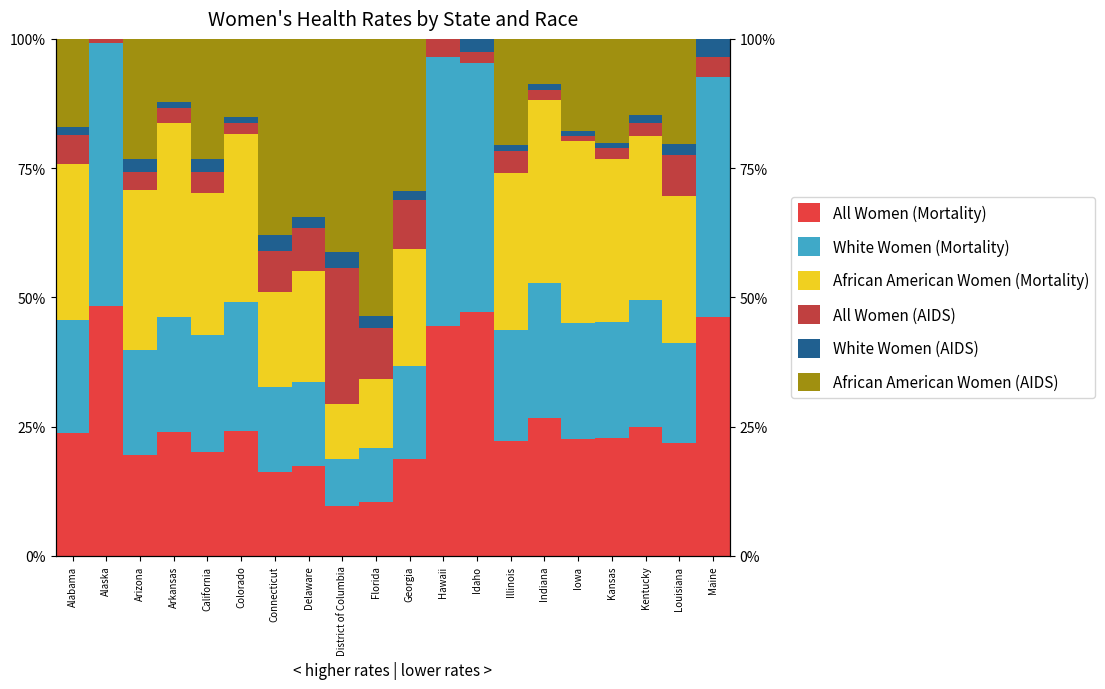

Which series has the largest total across all categories?

White Women (Mortality)